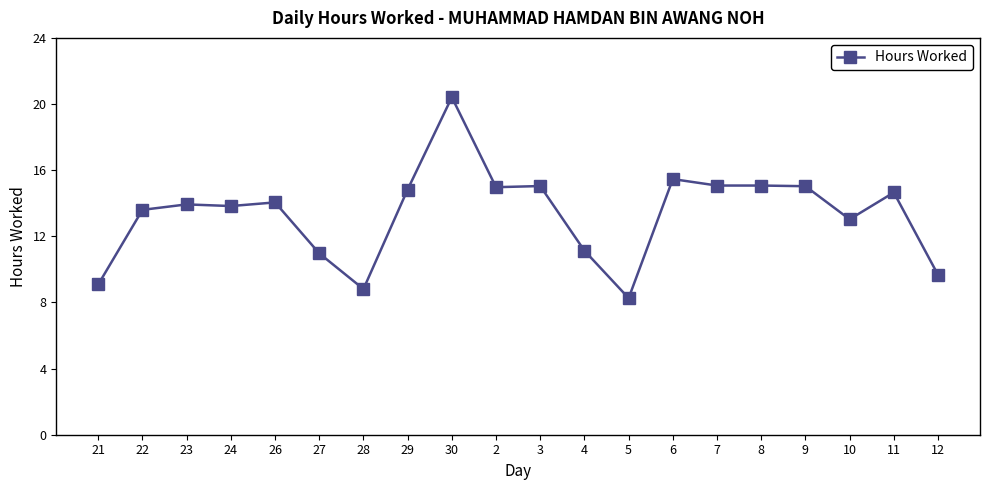

True or false: there are more than 0 points higher than both neighbors.

True